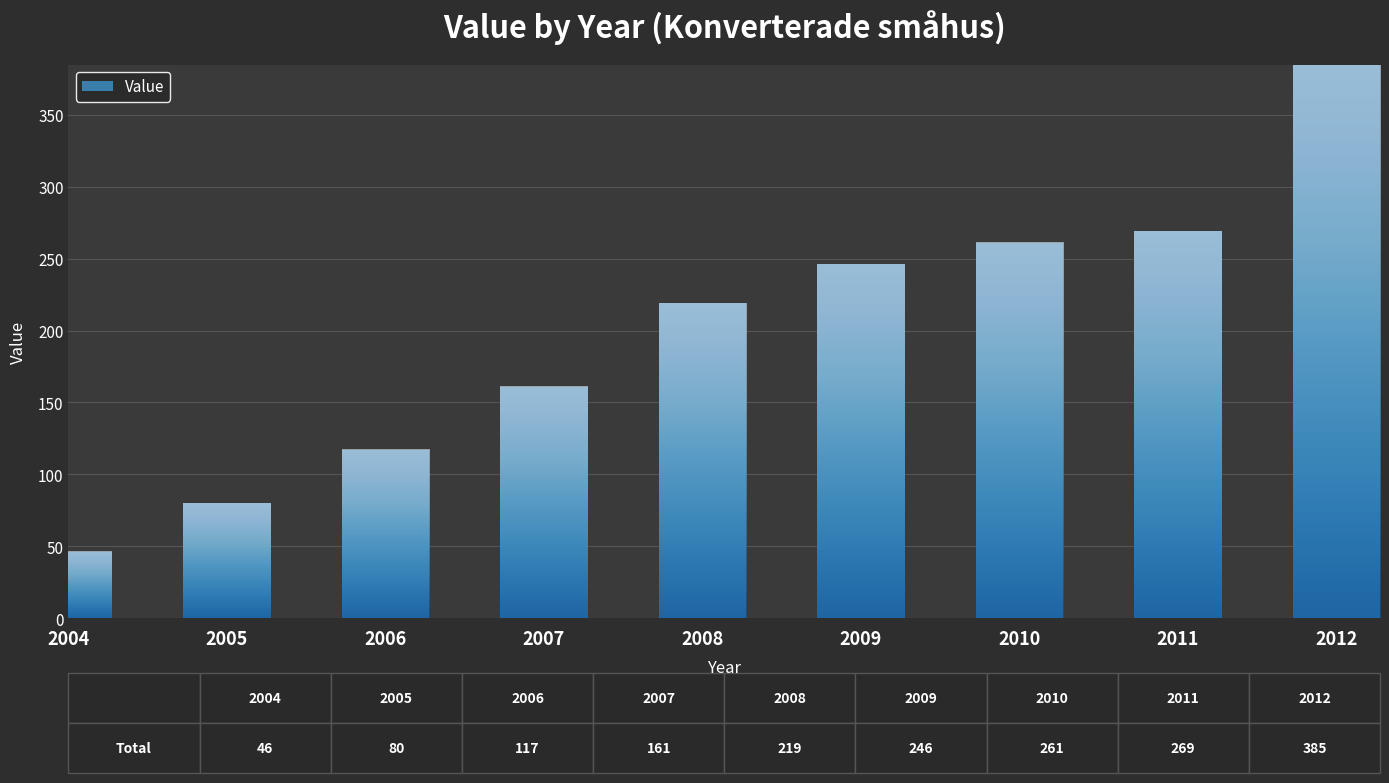

What is the value of the 7th bar from the left?

261